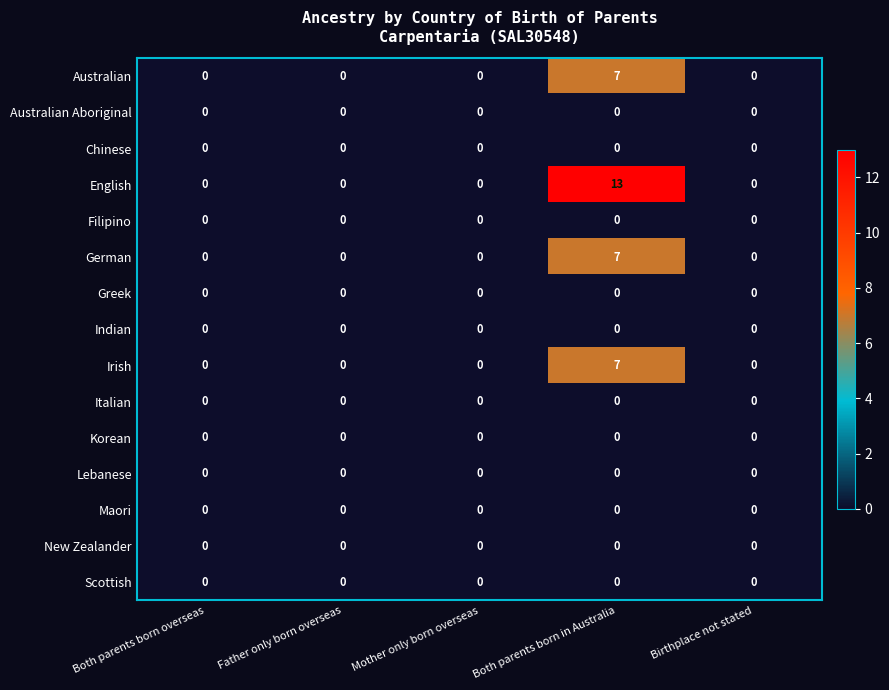

Is the value of English at Both parents born in Australia greater than the value of New Zealander at Father only born overseas?

Yes